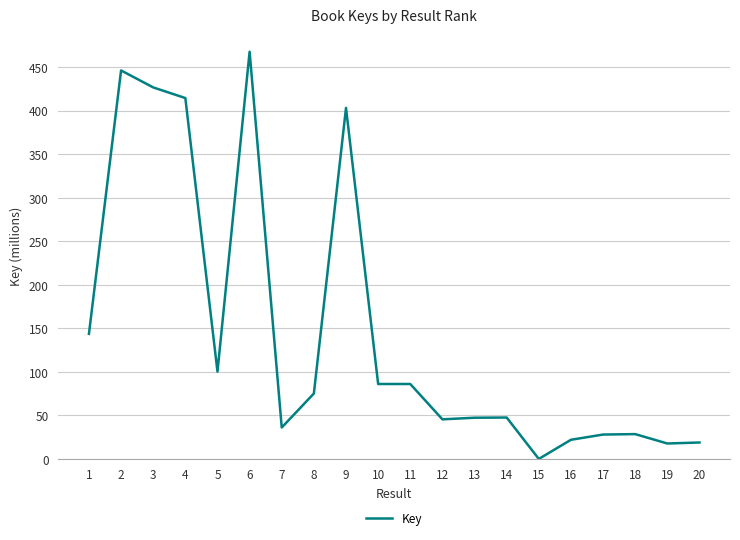

What is the change in value from 6 to 20?

-448.9